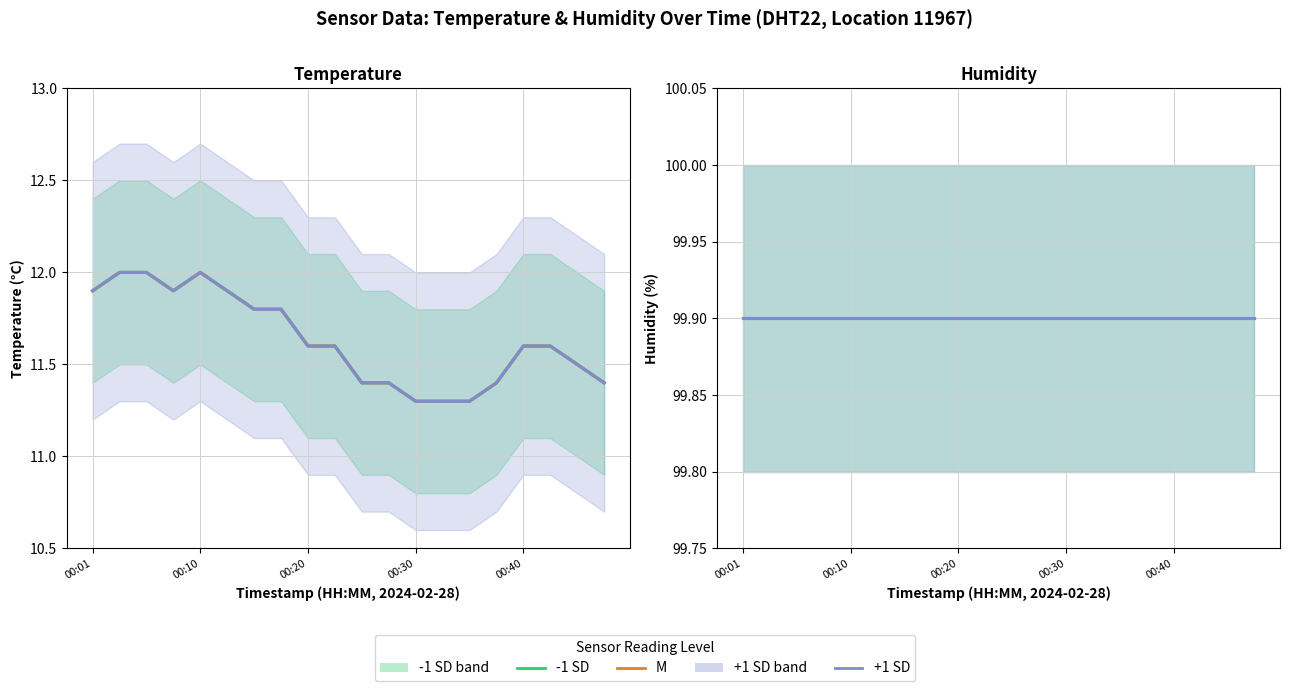

Is it true that temperature_mid equals 20.2 at 00:18?

False